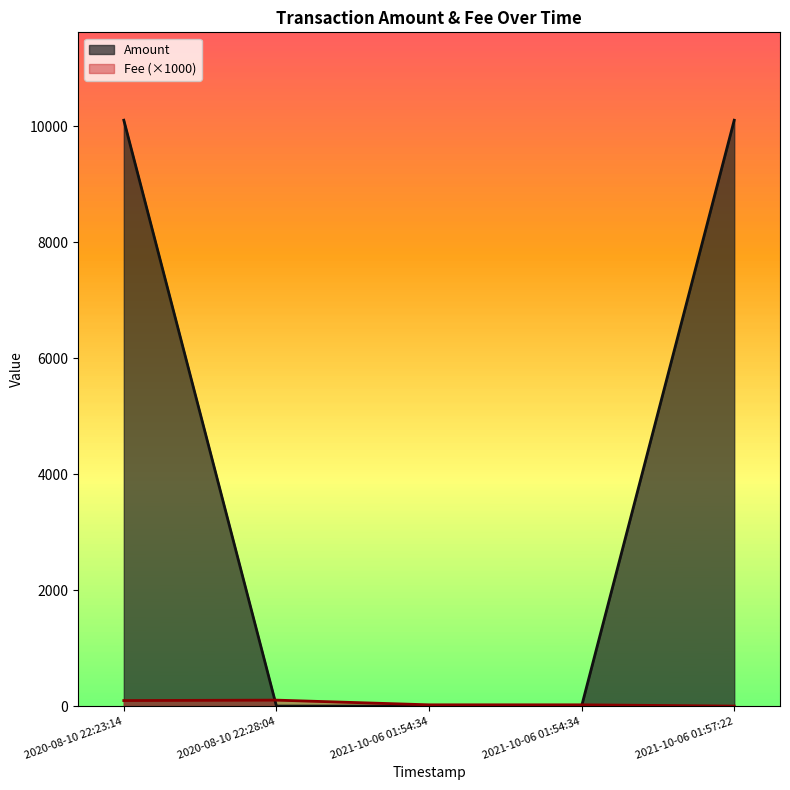

How many data points are above 0?

4